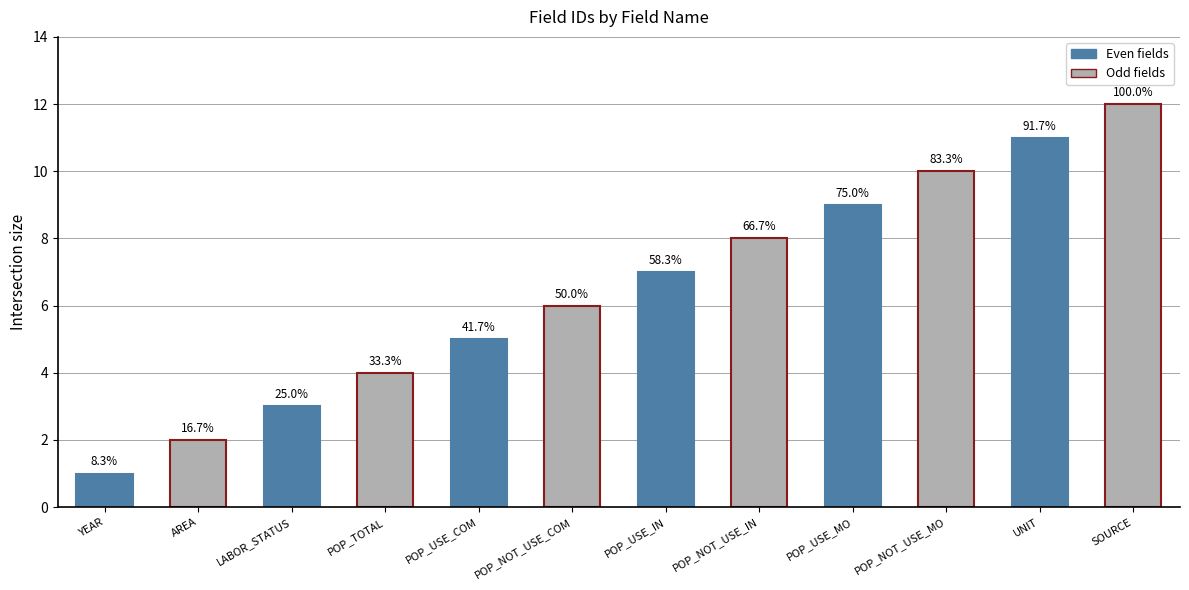

Which has a higher value, POP_USE_MO or POP_TOTAL?

POP_USE_MO